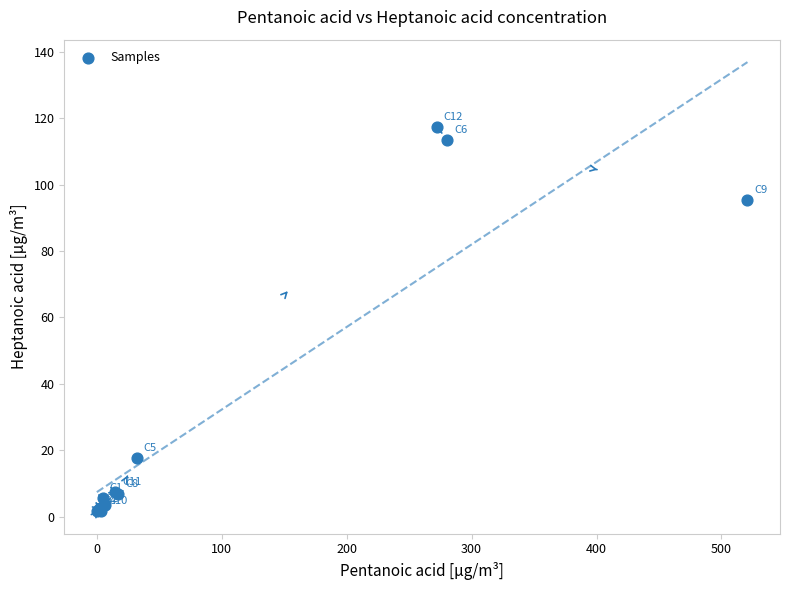

What Y value in the scatter plot is closest to 59?

95.5